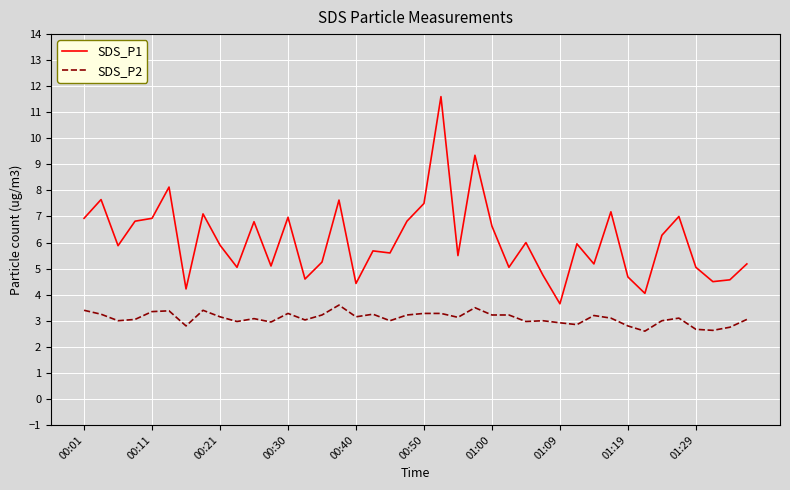

Rank the series by their average value, from highest to lowest.

SDS_P1, SDS_P2